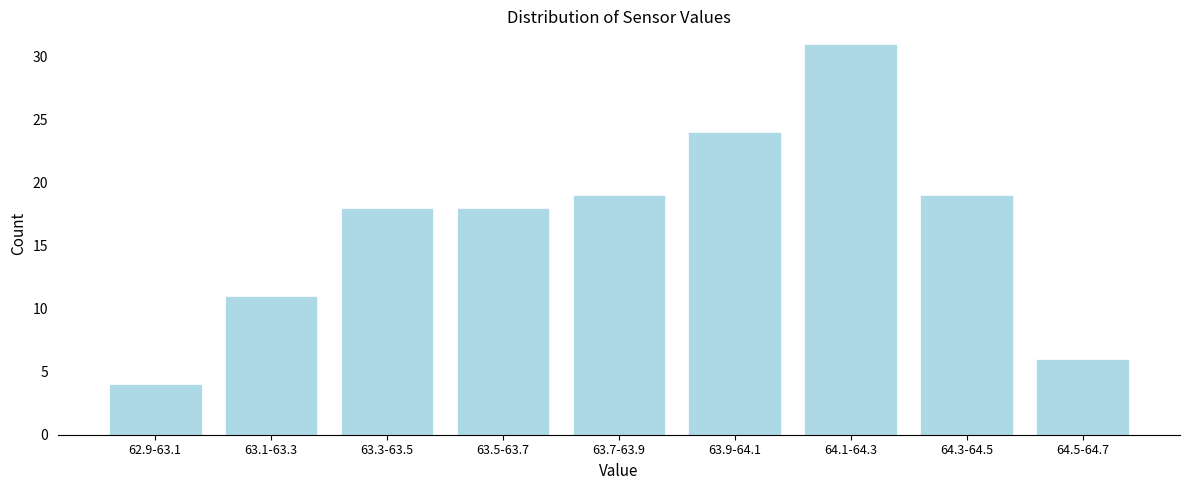

Reading right to left, transcribe all the data shown in this chart.

6	19	31	24	19	18	18	11	4